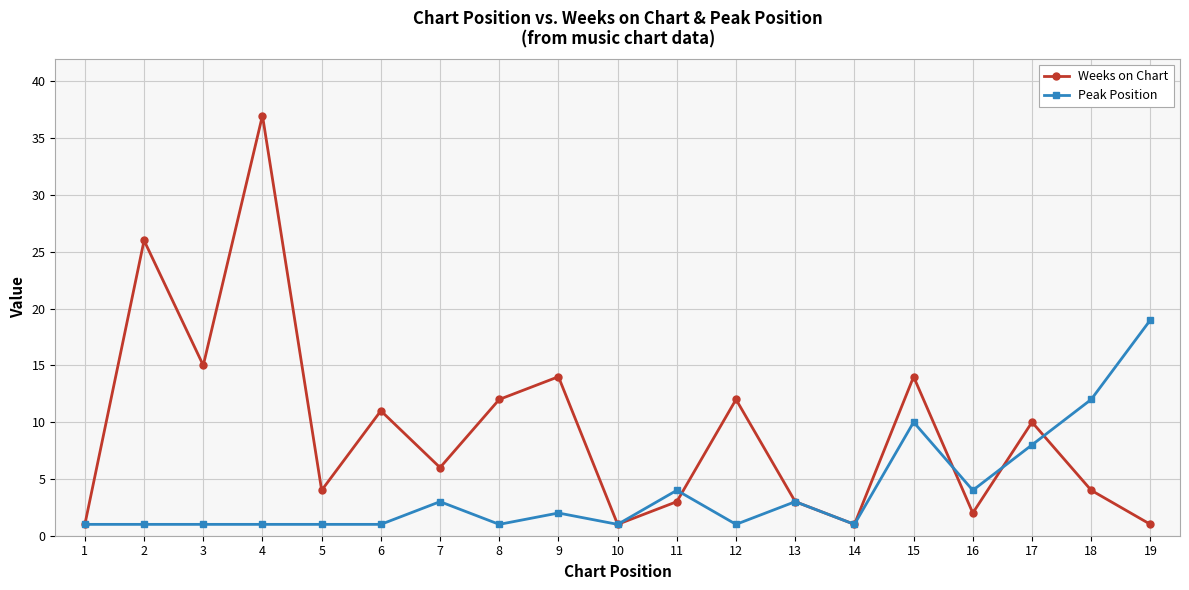

How many series are shown in this chart?

2